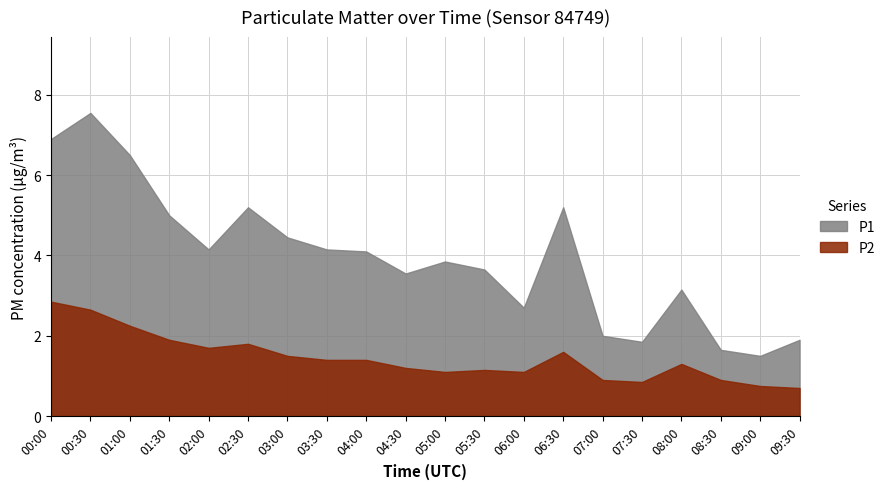

What position from the right is 03:00?

14